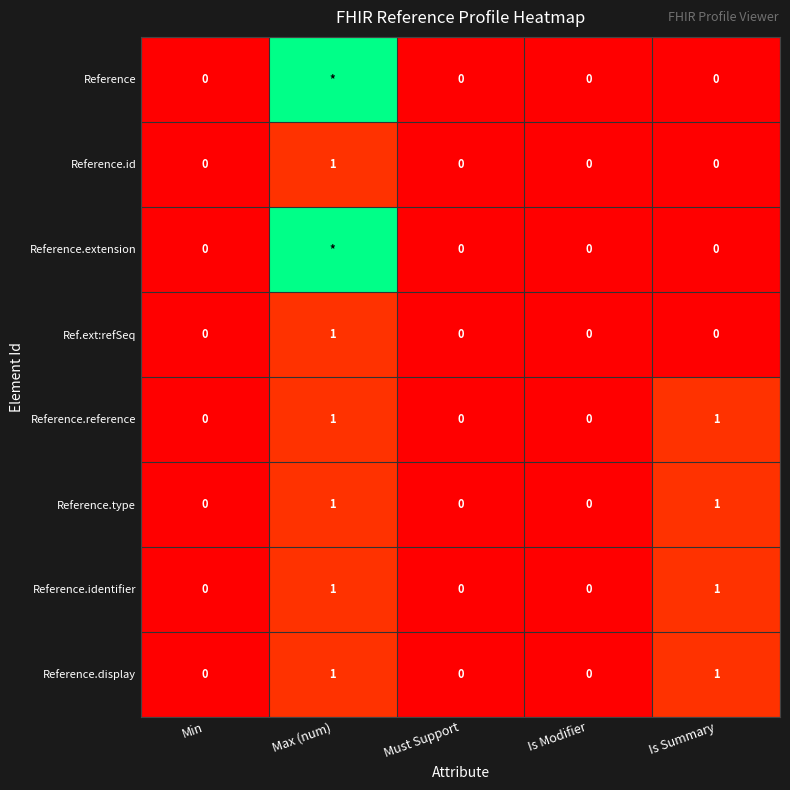

Which category has the highest value in the Reference.id series?

Max (num)